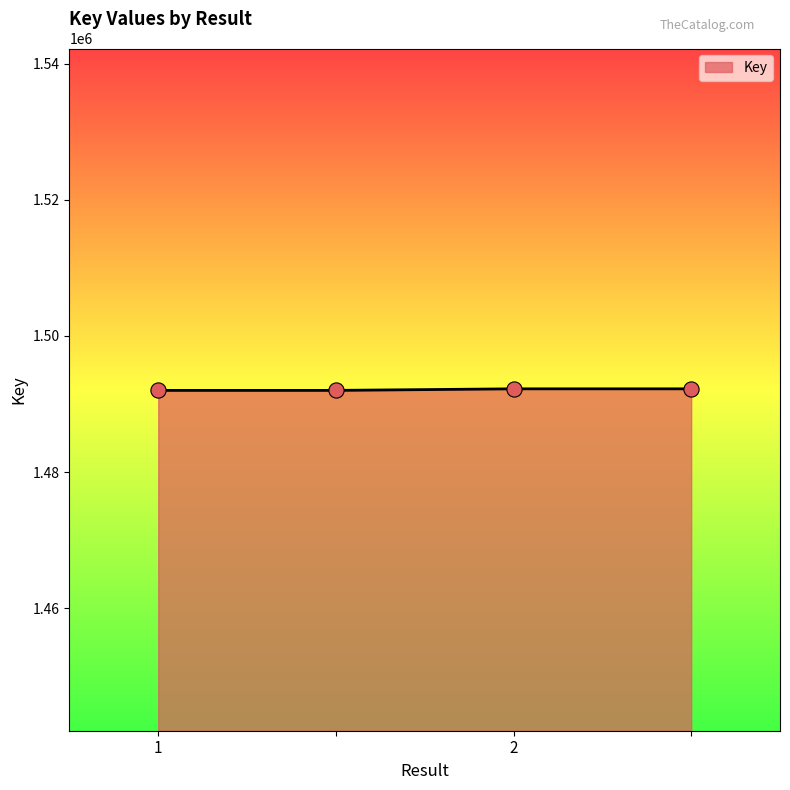

True or false: the data has more than 1 interior local peaks.

False